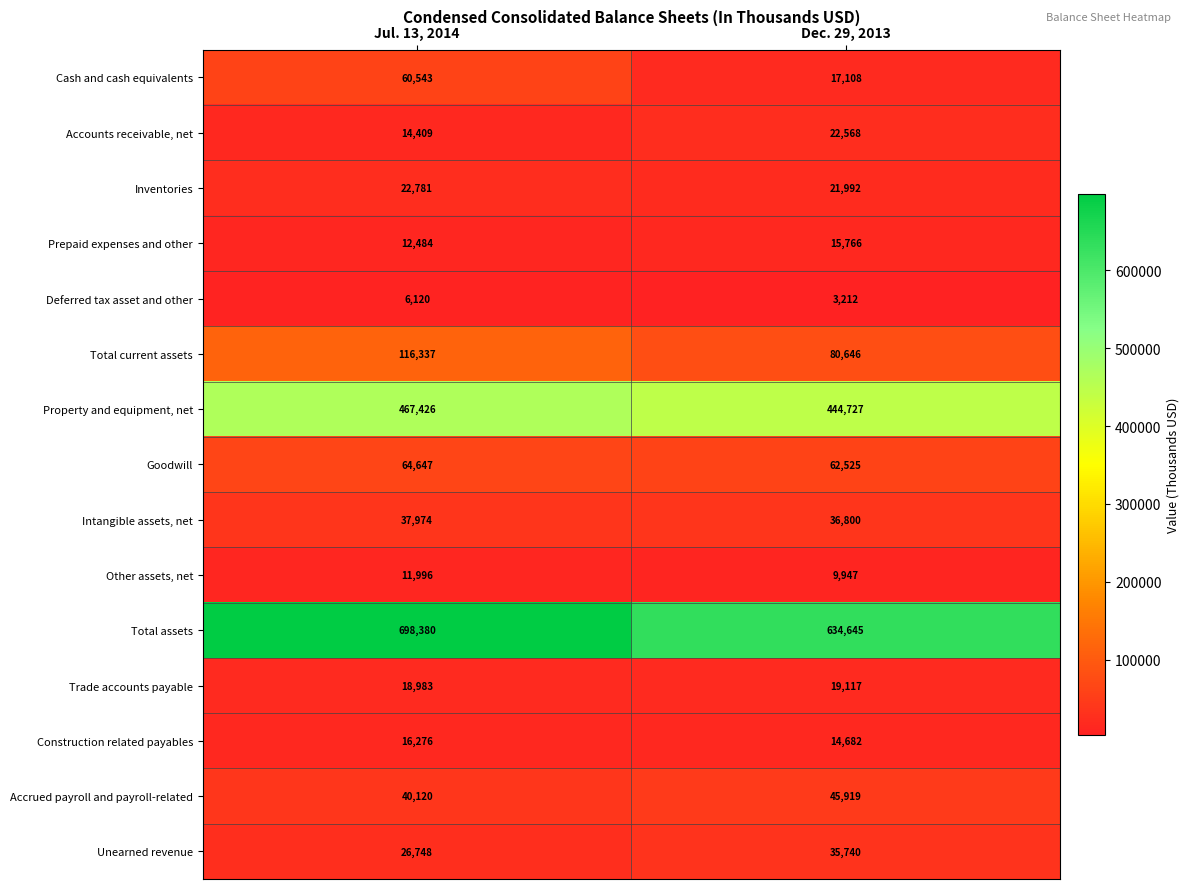

Count the number of categories in the chart.

2